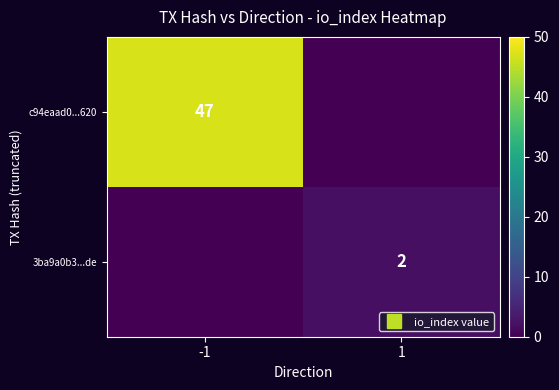

The value of c94eaad0...620 at -1 is 16. True or false?

False